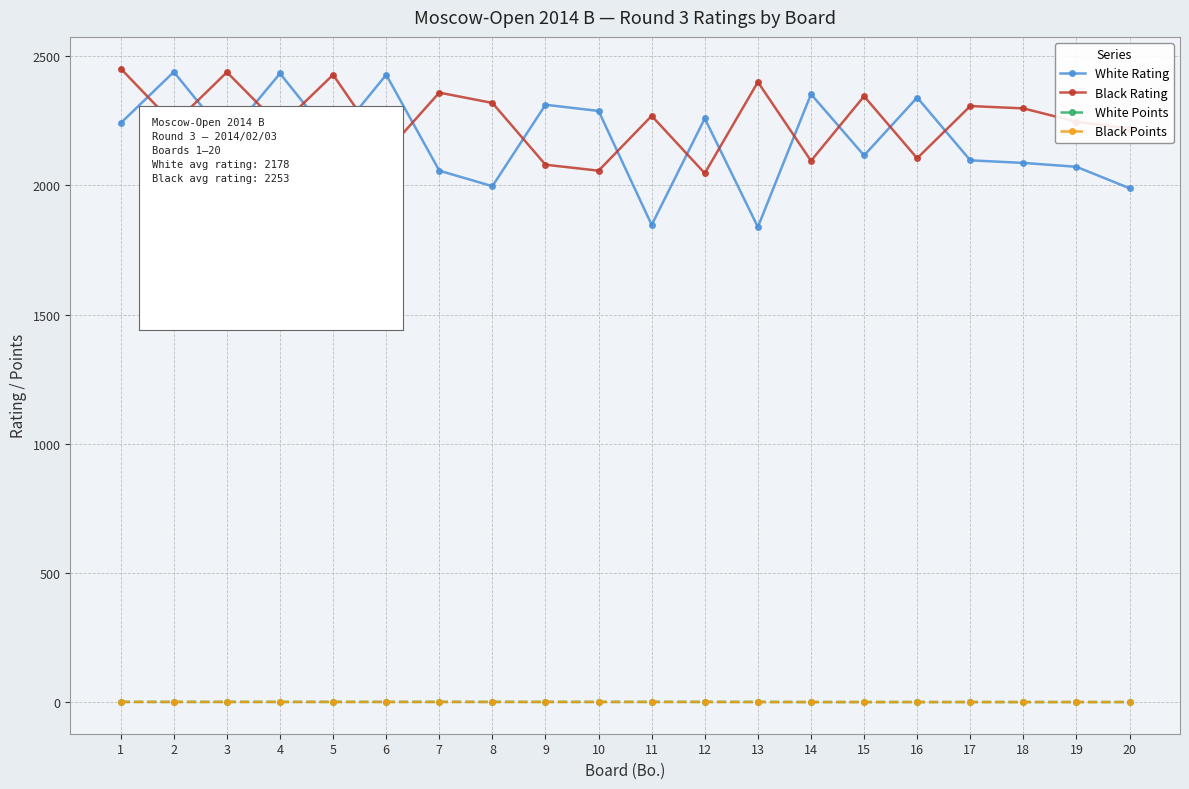

What is the average value of the Black Rating series?

2253.1